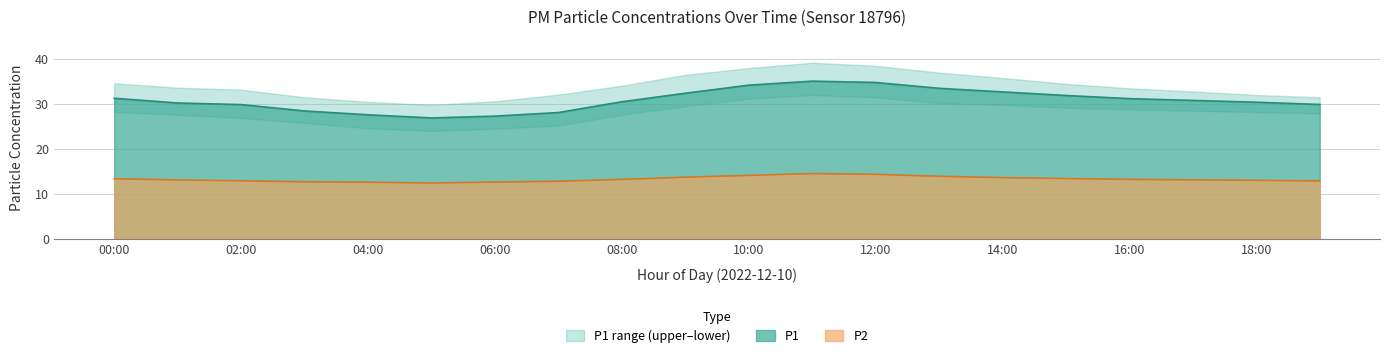

True or false: P2 and P1 cross at least once.

False